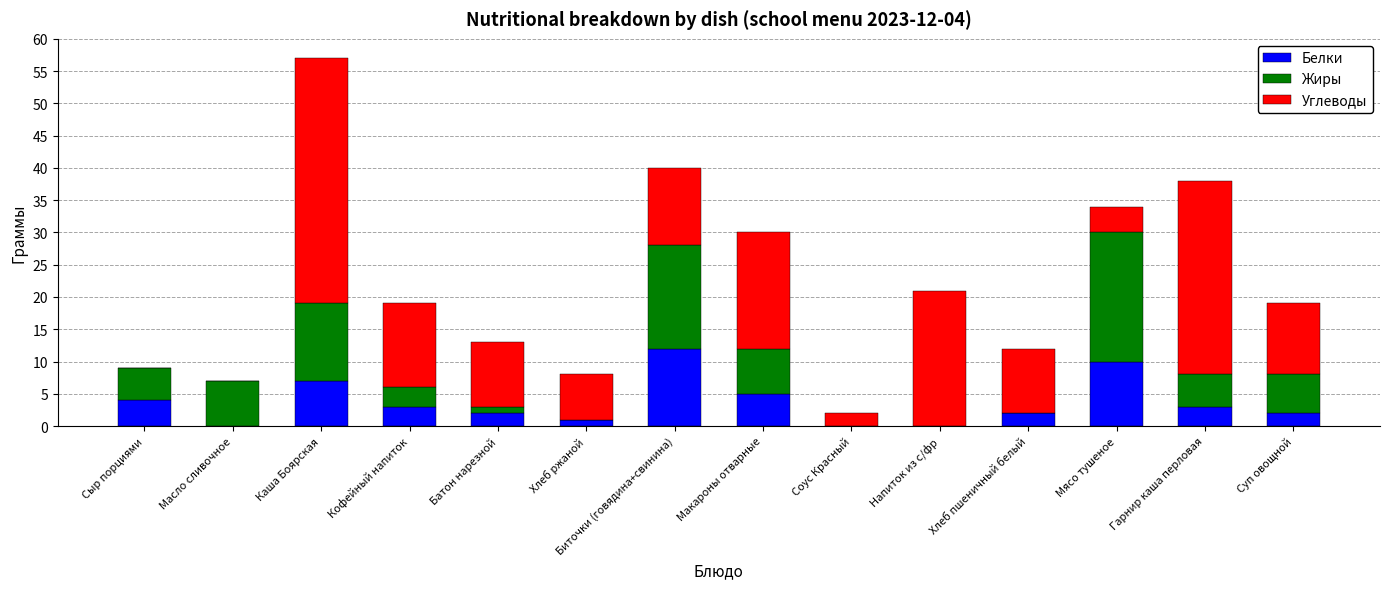

What is the highest value of the Белки series?

12